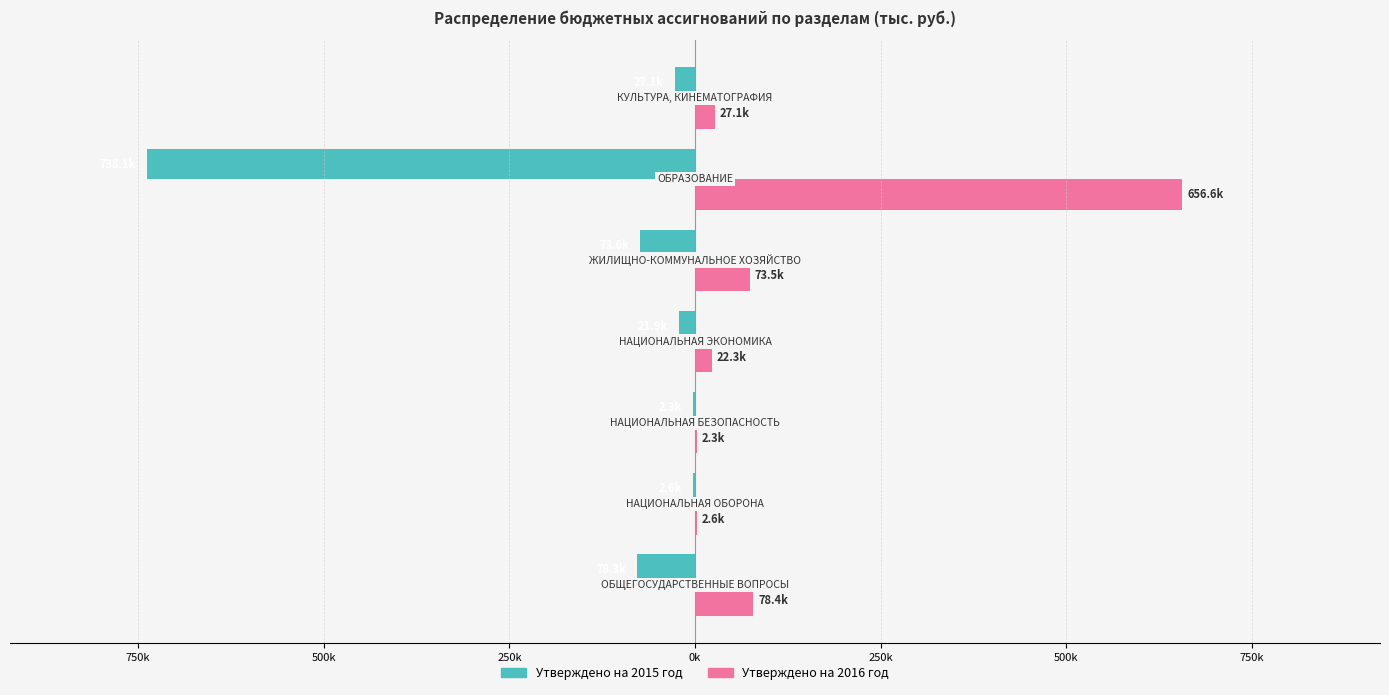

What are all the series names shown in the legend?

Утверждено на 2015 год, Утверждено на 2016 год